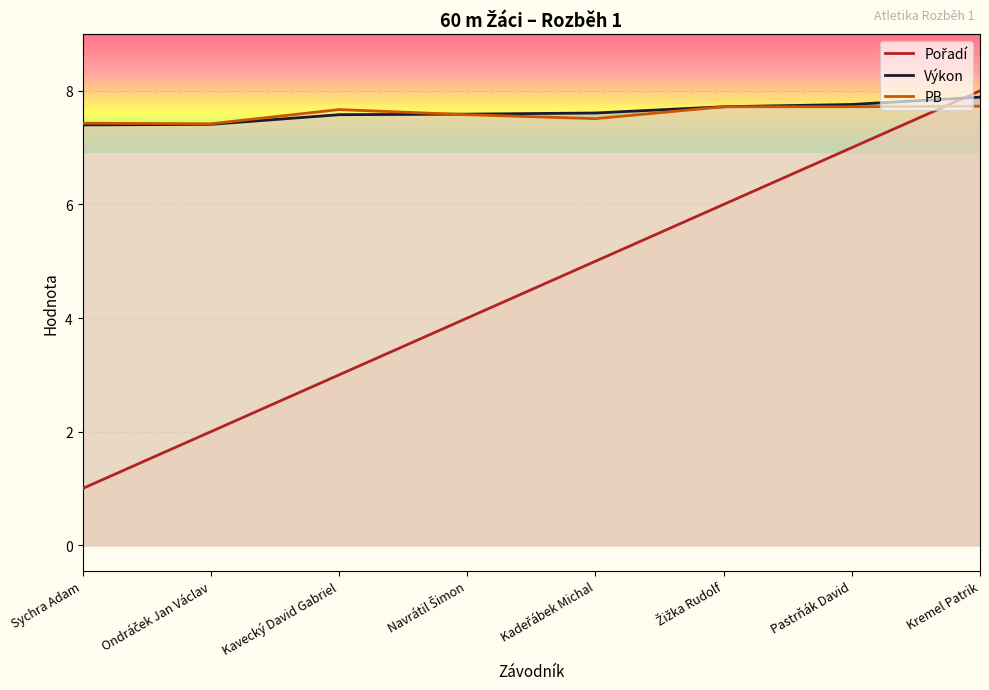

True or false: Výkon has more than 0 interior local peaks.

False